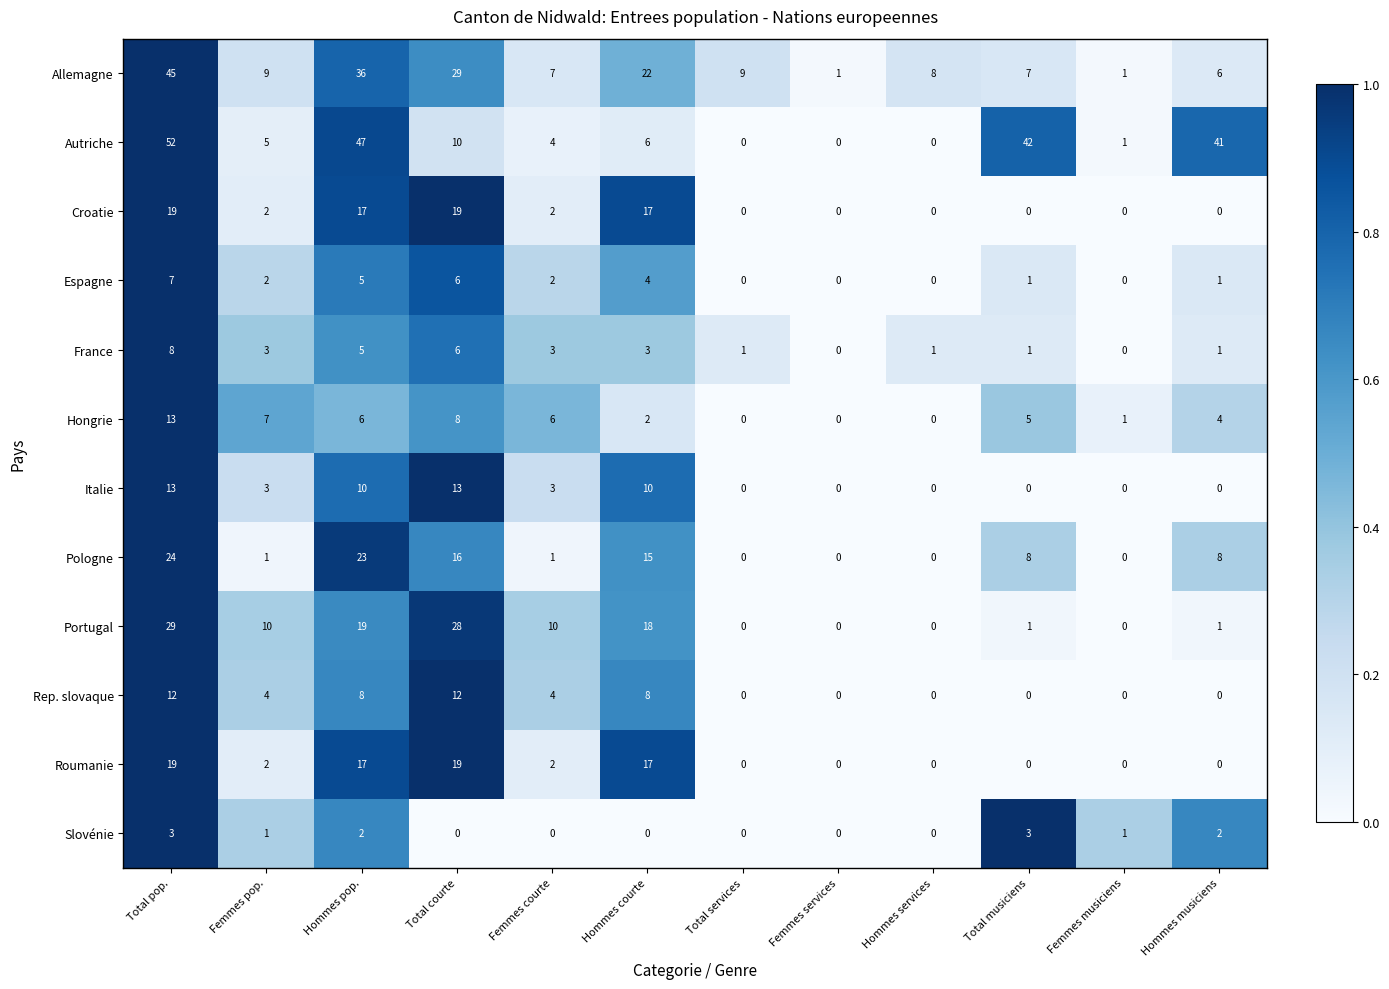

What is the sum of all Hongrie values?

52